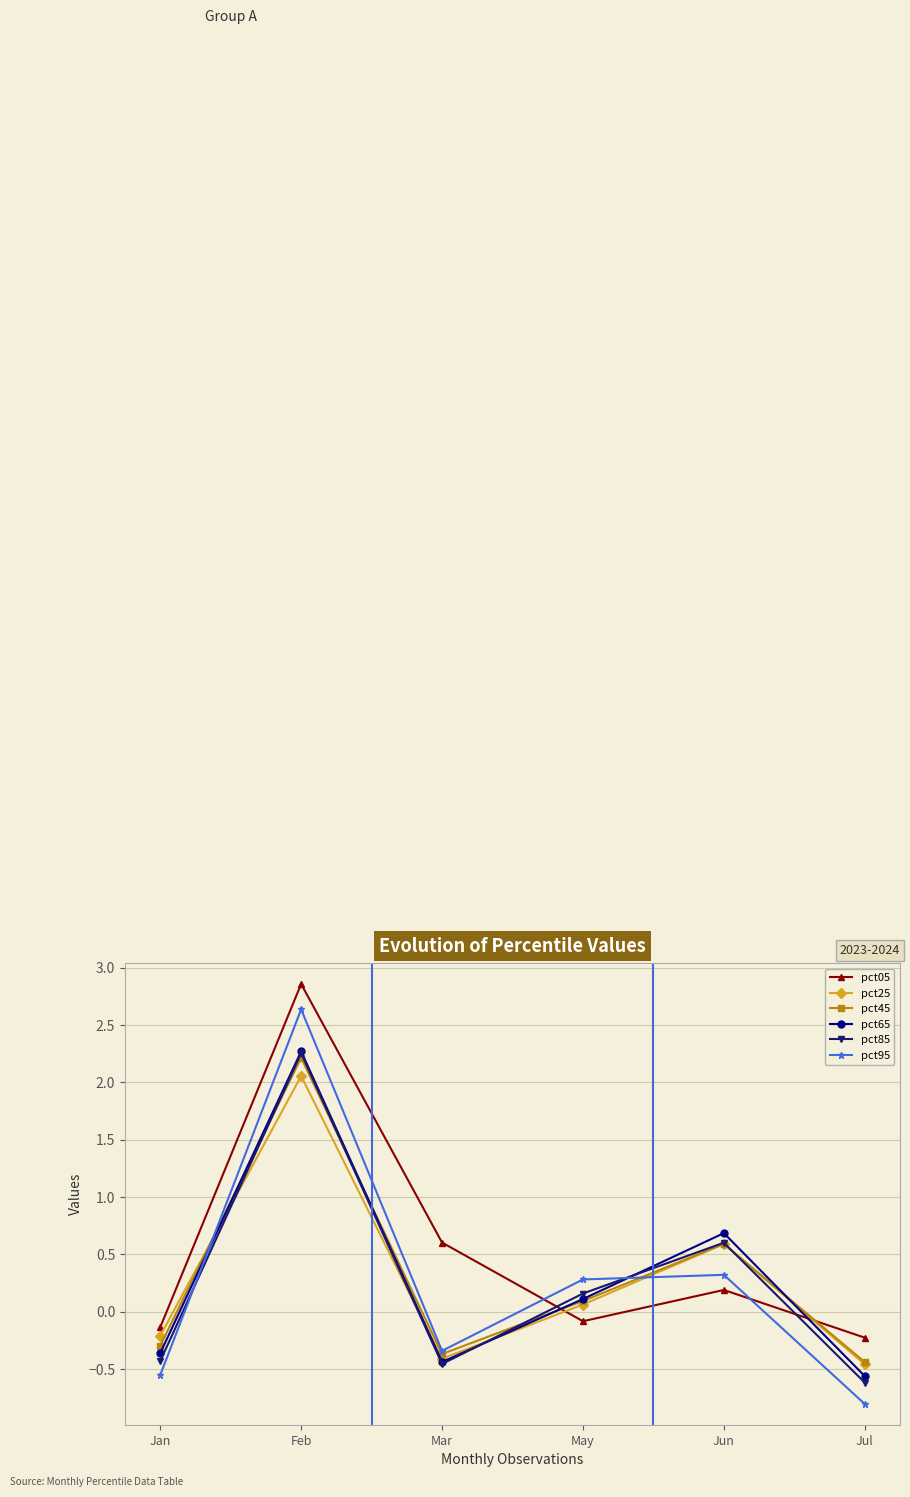

Between Jan and May, which series saw the biggest shift?

pct95